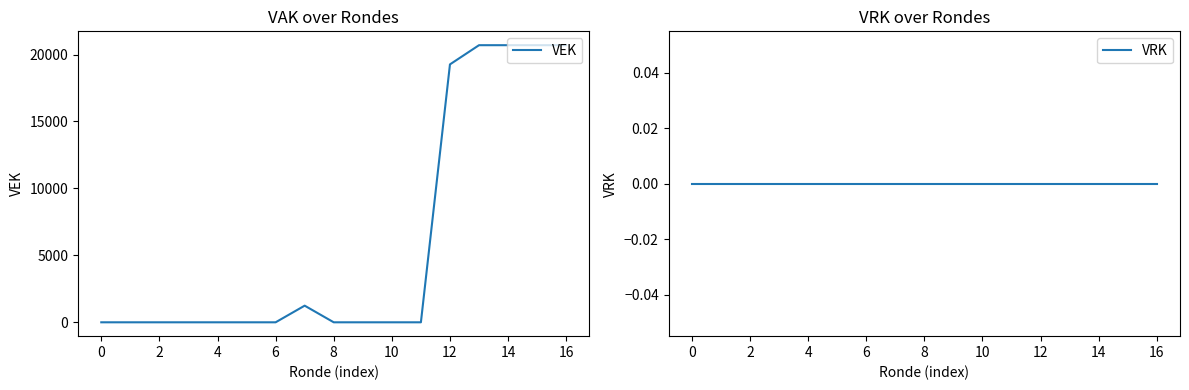

True or false: VEK and VRK intersect in this chart.

False